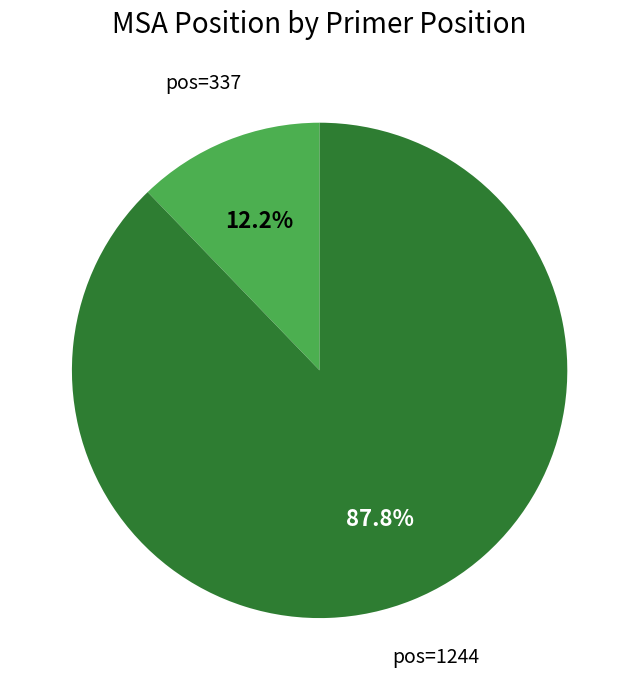

Which category has the smallest portion of the pie?

pos=337